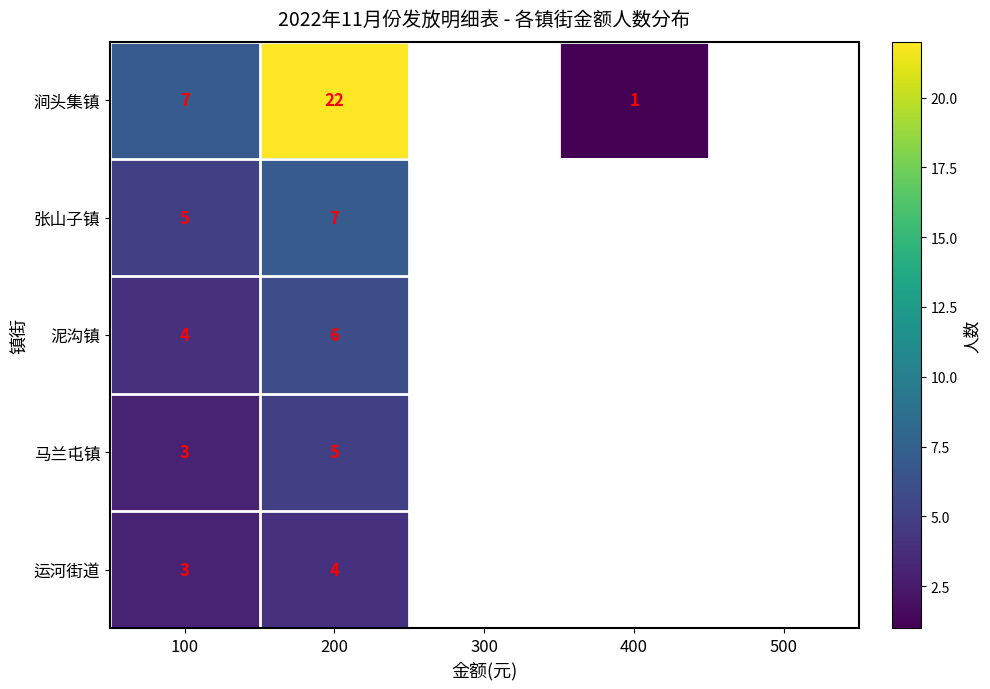

What is the total value across all series at 200?

44